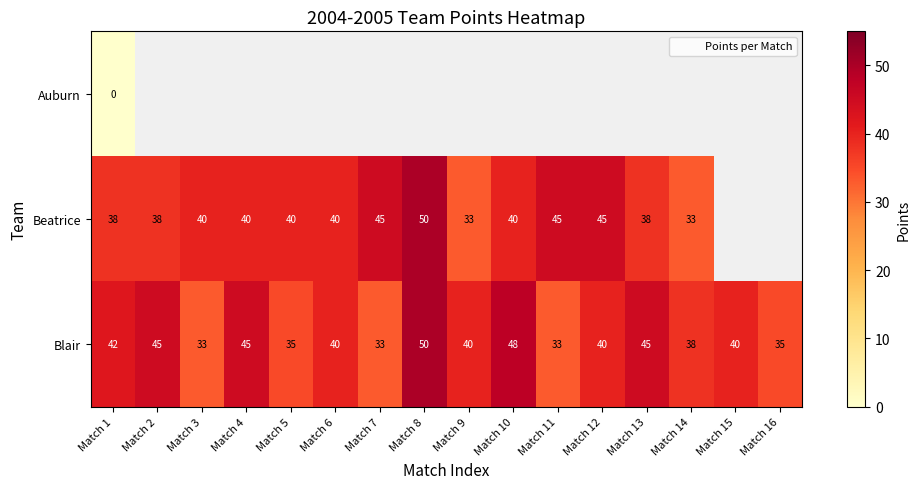

The value of Beatrice at Match 9 is 33.0. True or false?

True